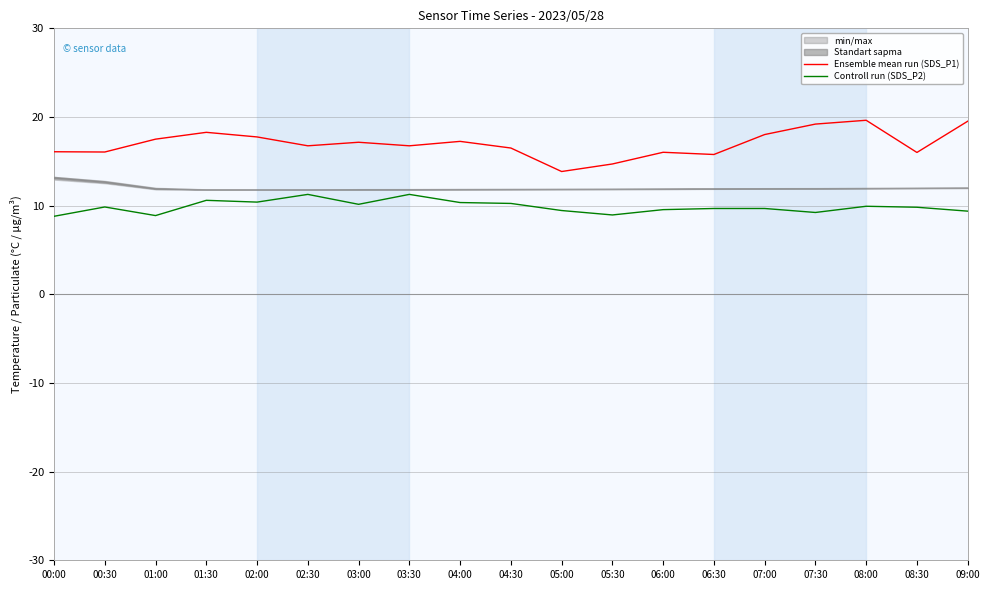

What is the difference between the Ensemble mean run (SDS_P1) values at 02:30 and 06:00?

0.7